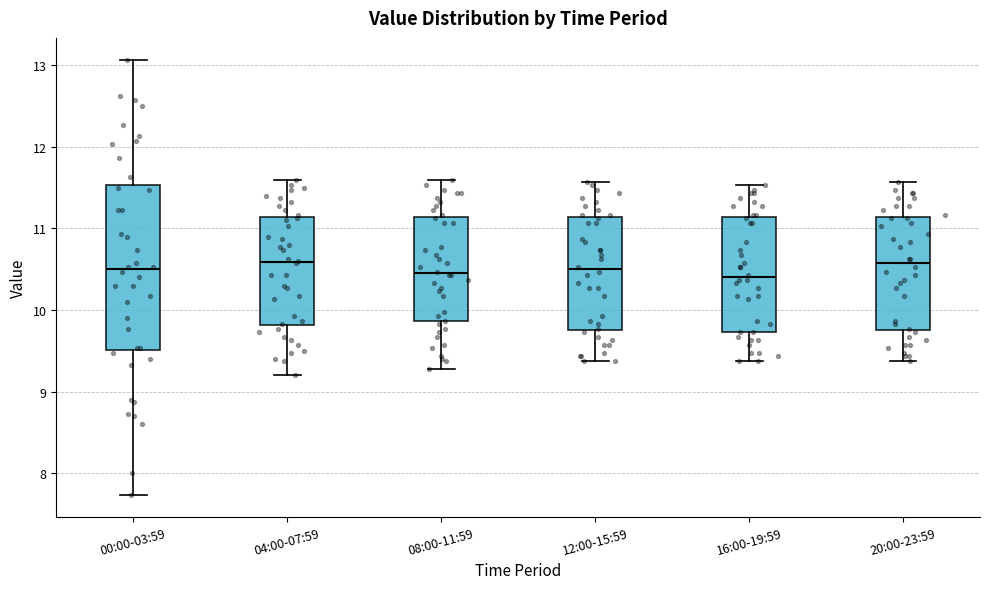

Reading left to right, read every box against the y-axis: the position of its median line, the range the box covers, and the ends of its whiskers. The values are not printed on the chart, so give them approximately, as read against the axis.

00:00-03:59: median 10.5, box 9.5 to 11.5, whiskers 7.7 to 13.1
04:00-07:59: median 10.6, box 9.8 to 11.1, whiskers 9.2 to 11.6
08:00-11:59: median 10.5, box 9.9 to 11.1, whiskers 9.3 to 11.6
12:00-15:59: median 10.5, box 9.8 to 11.1, whiskers 9.4 to 11.6
16:00-19:59: median 10.4, box 9.7 to 11.1, whiskers 9.4 to 11.5
20:00-23:59: median 10.6, box 9.8 to 11.1, whiskers 9.4 to 11.6